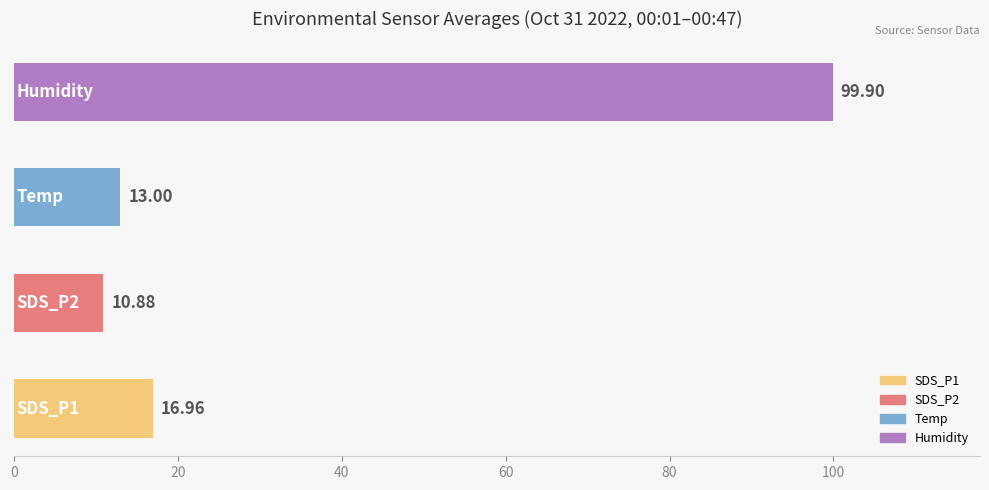

Count the number of data series in this chart.

1